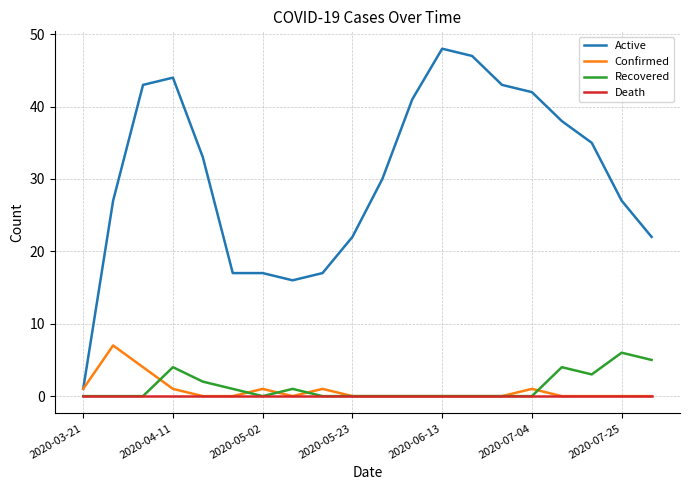

True or false: Recovered and Active intersect in this chart.

False